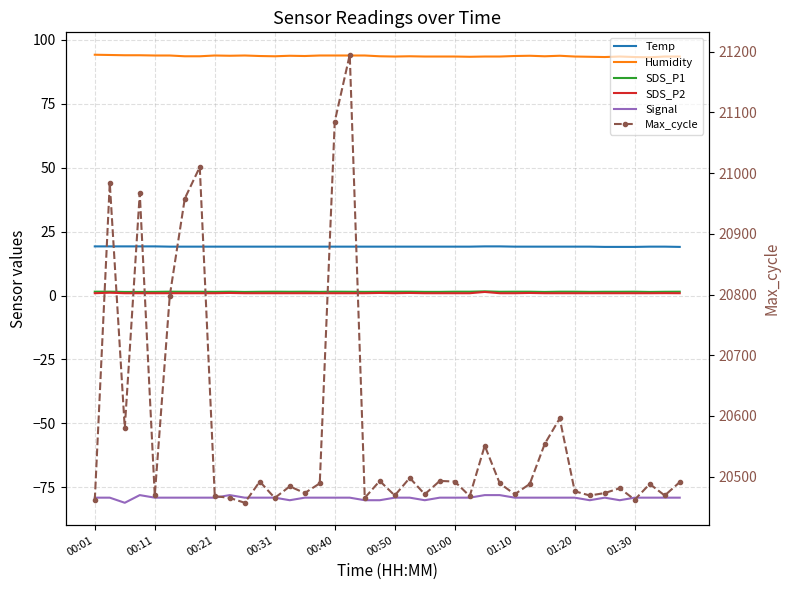

What is the difference between the second highest and minimum values in the Signal series?

3.0